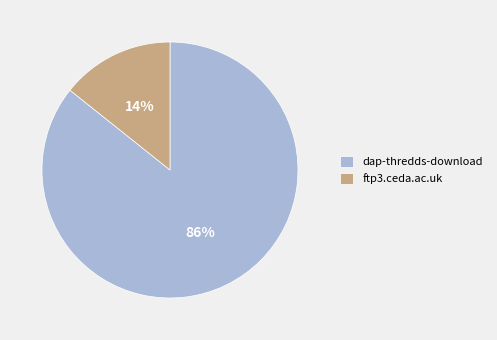

Rank the categories by value from lowest to highest.

ftp3.ceda.ac.uk, dap-thredds-download